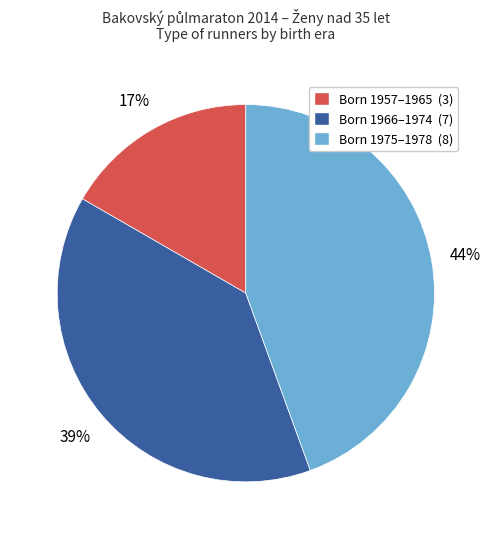

What is the ratio of the value at Born 1966–1974 (7) to the value at Born 1975–1978 (8)?

0.9